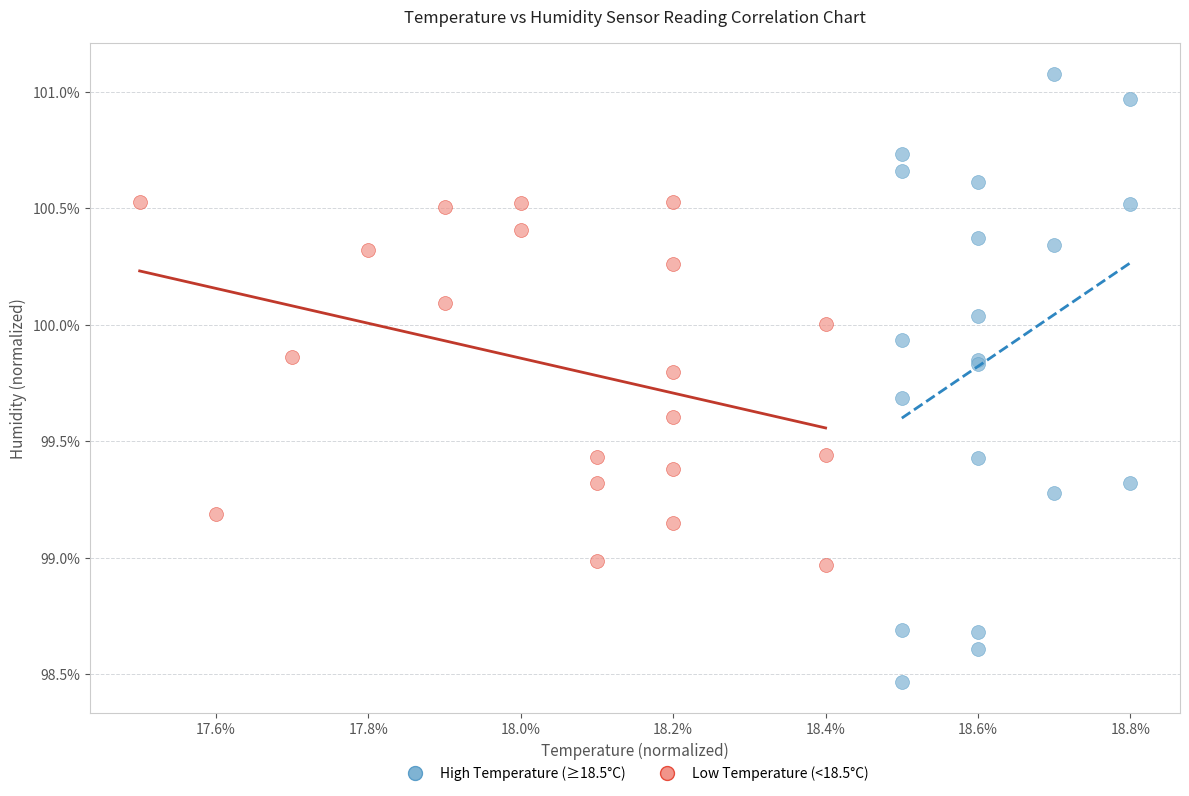

Which series reaches the maximum Y coordinate?

High Temperature (≥18.5°C)